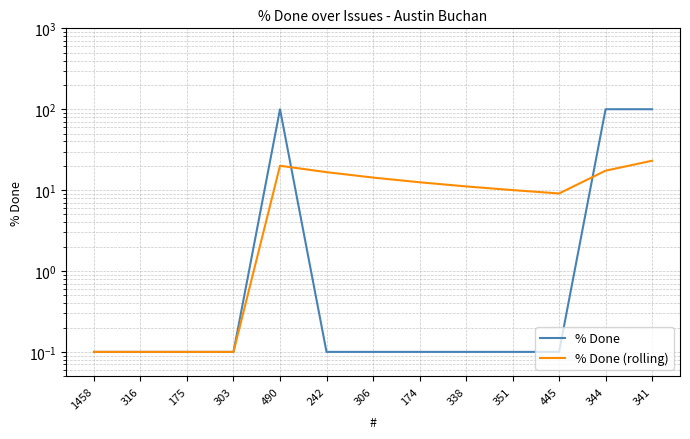

Which series changed the most between 316 and 344?

% Done